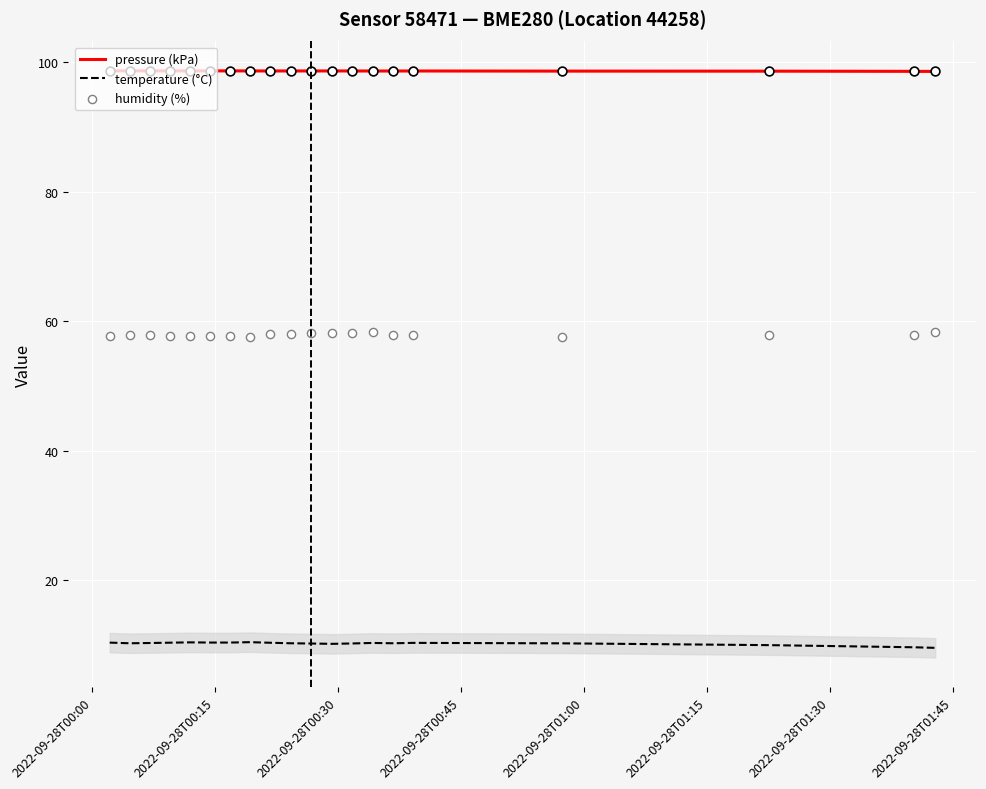

True or false: pressure (kPa) and temperature (°C) cross at least once.

False